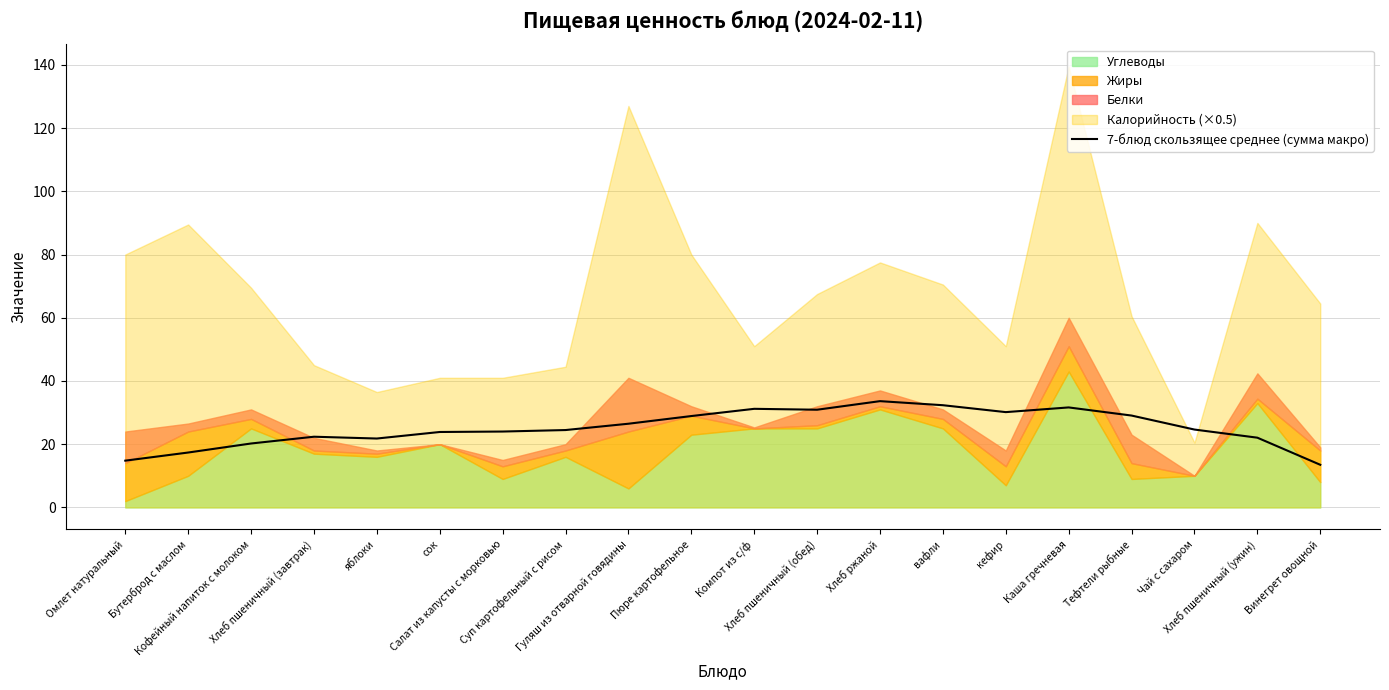

How many points are higher than both their immediate neighbors (excluding endpoints)?

4